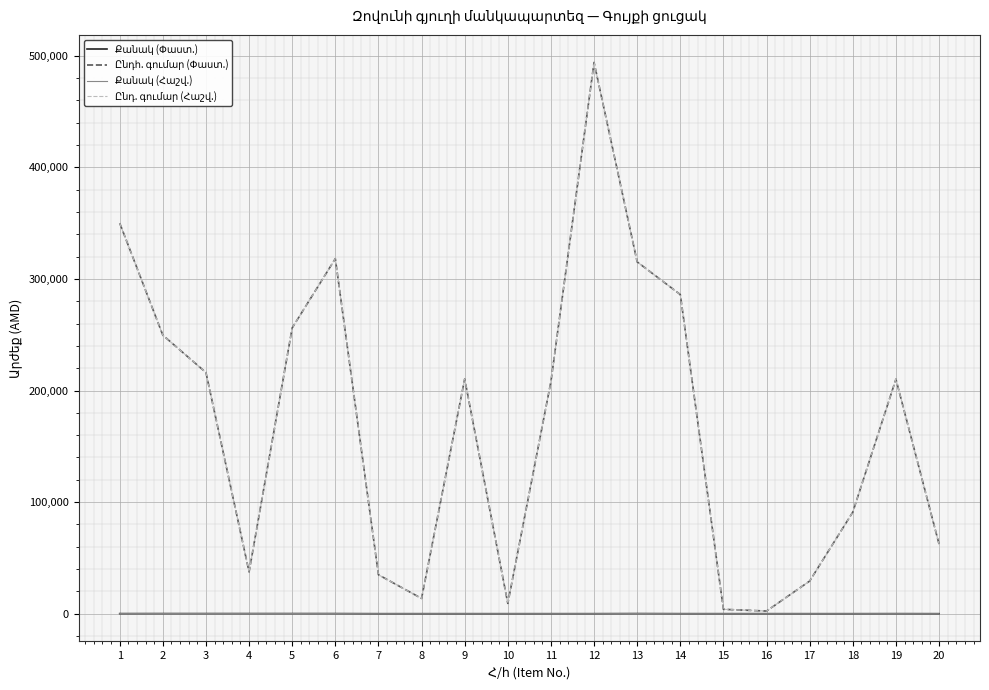

Reading left to right, extract all data points from this chart.

Քանակ (Փաստ.): 70	96	95	96	99	89	6	6	6	1	8	19	97	22	9	6	3	4	42	3
Ընդհ. գումար (Փաստ.): 350000	249600	216125	37440	256113	318175	34884	13650	210312	9224	208000	494000	315250	286000	3924	2364	29250	91000	210168	62400
Քանակ (Հաշվ.): 70	96	95	96	99	89	6	6	6	1	8	19	97	22	9	6	3	4	42	3
Ընդ. գումար (Հաշվ.): 350000	249600	216125	37440	256113	318175	34884	13650	210312	9224	208000	494000	315250	286000	3924	2364	29250	91000	210168	62400